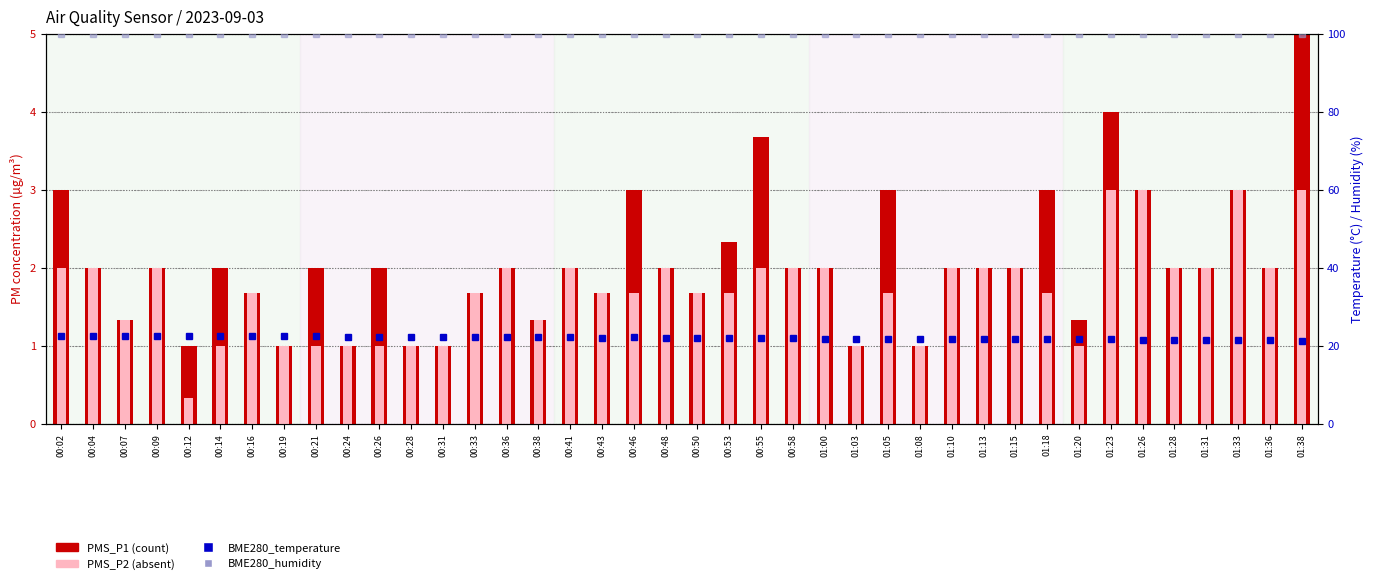

Which series changed the most between 00:53 and 00:58?

PMS_P1